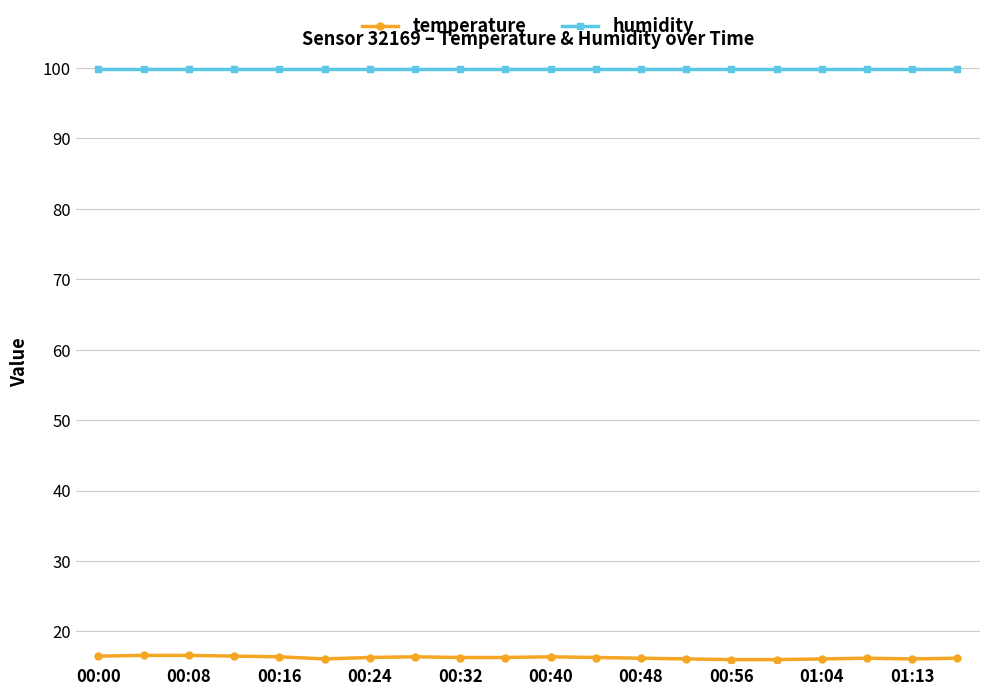

Does the chart have visible grid lines?

Yes